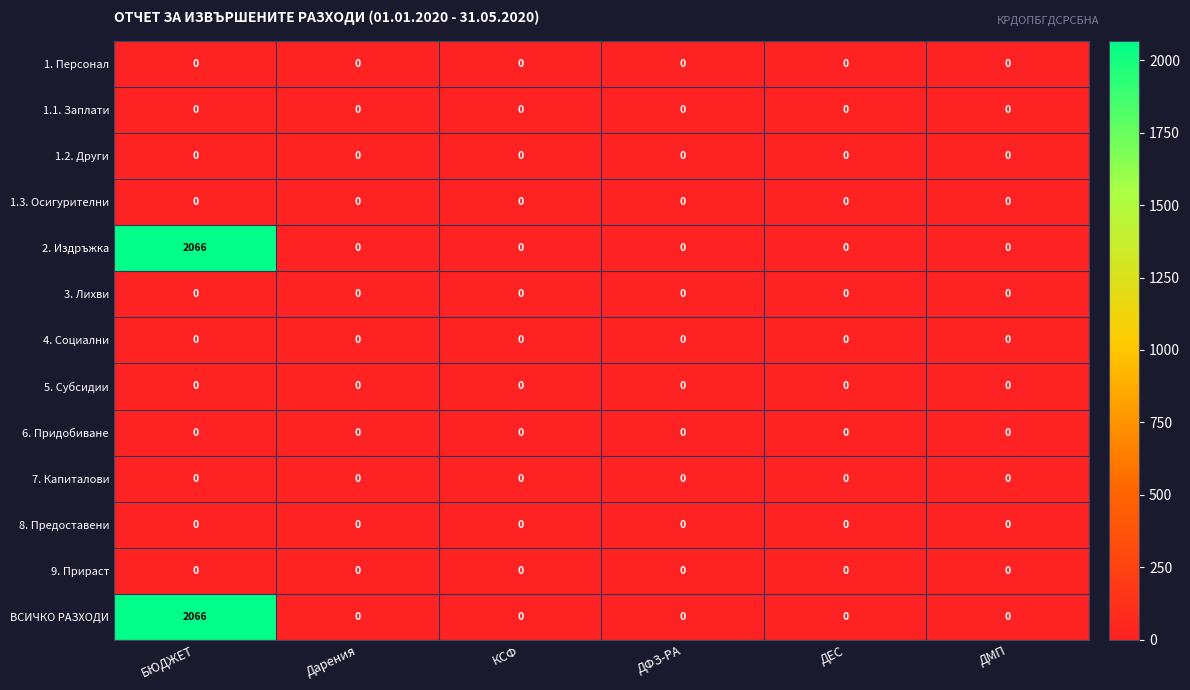

How many distinct data groups are displayed?

13